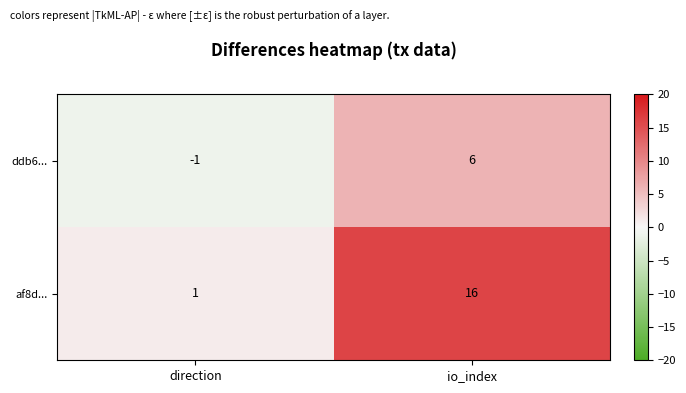

Which category has the lowest value in the af8d... series?

direction